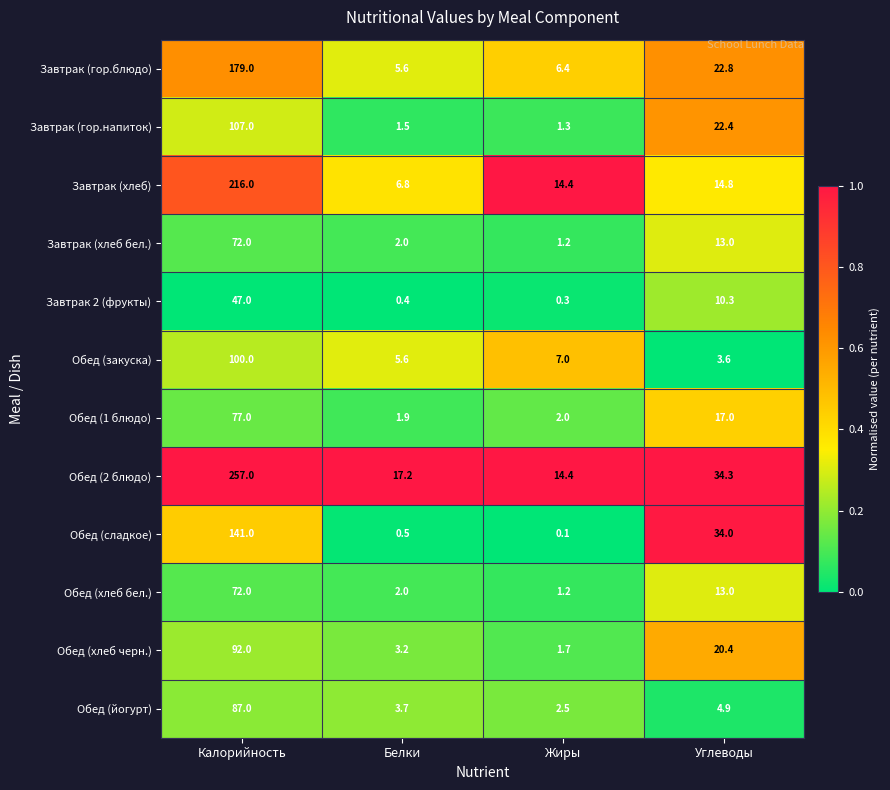

What is the sum of the Обед (йогурт) values at Углеводы and Жиры?

7.4